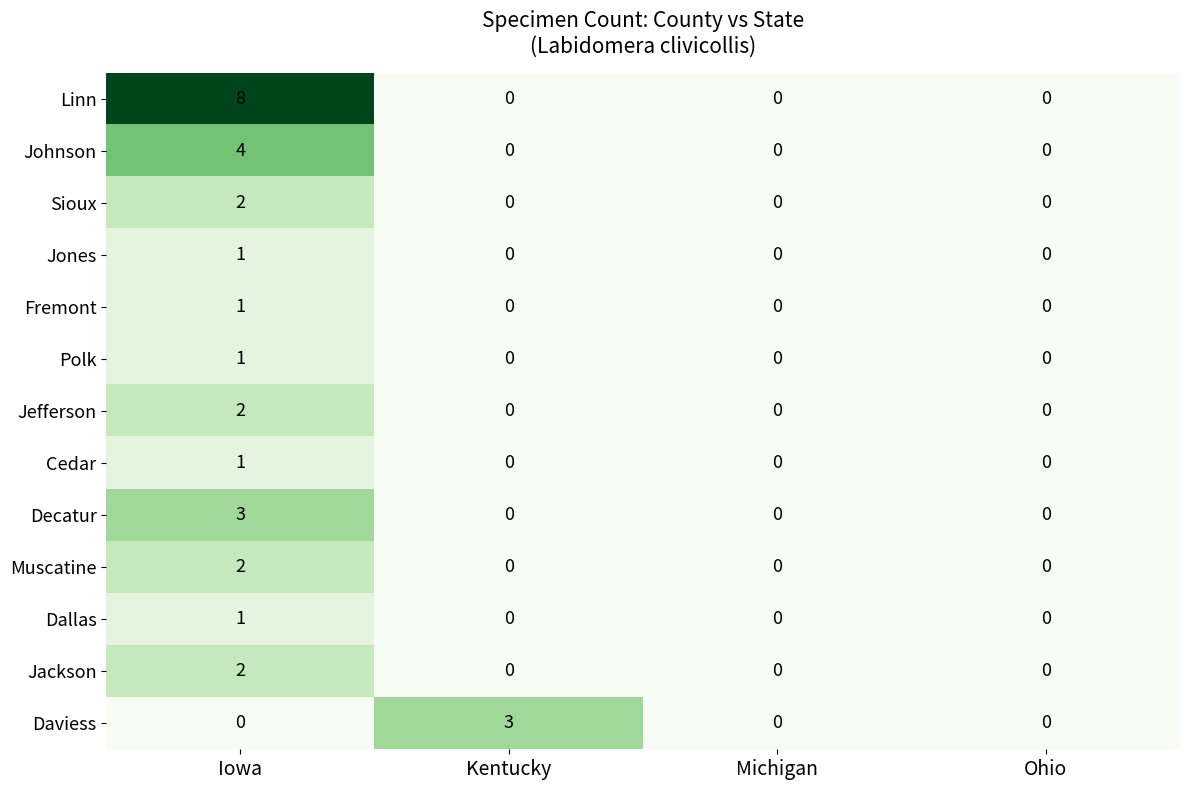

Is it true that Jackson equals 1 at Iowa?

False